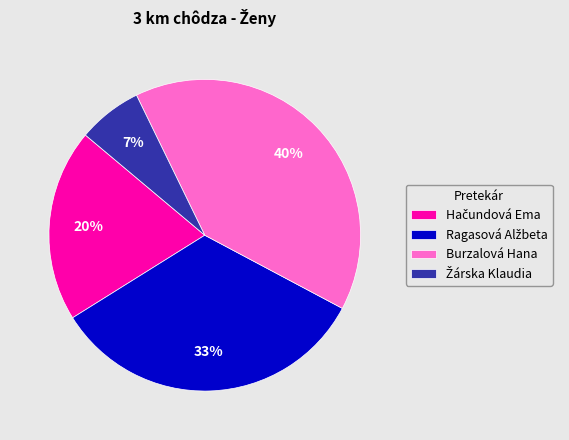

Is there any slice that represents more than half of the pie?

No